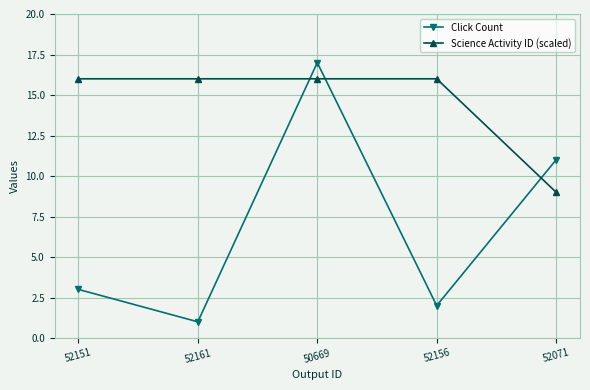

How many lines are shown in the chart?

2